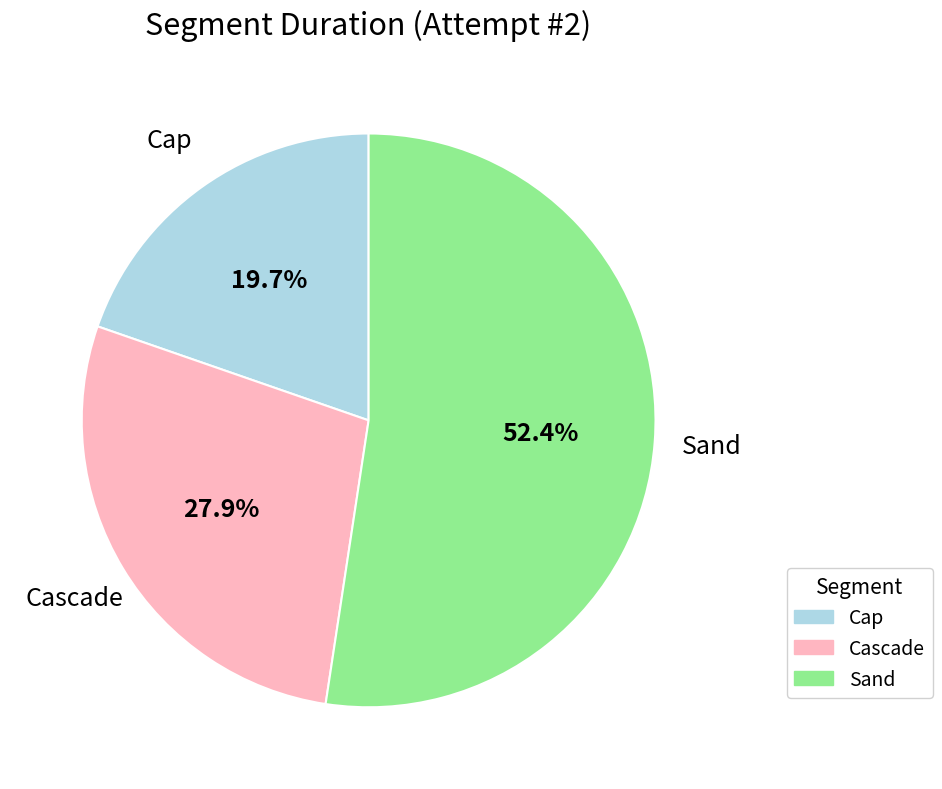

To the nearest percent, what is the average slice percentage?

33%